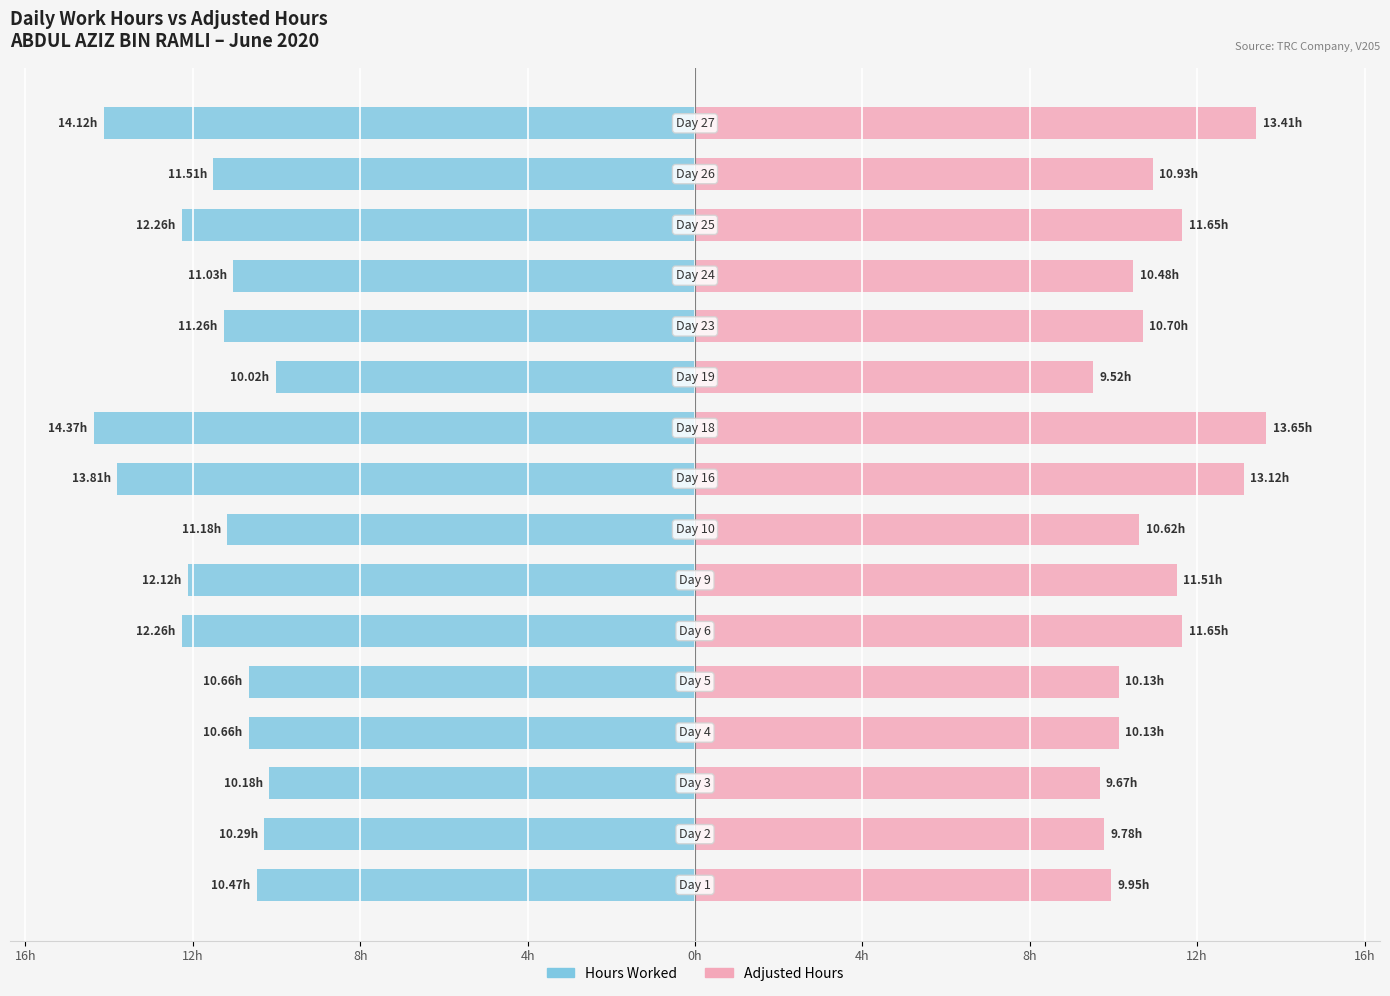

Does the chart contain any negative values?

Yes